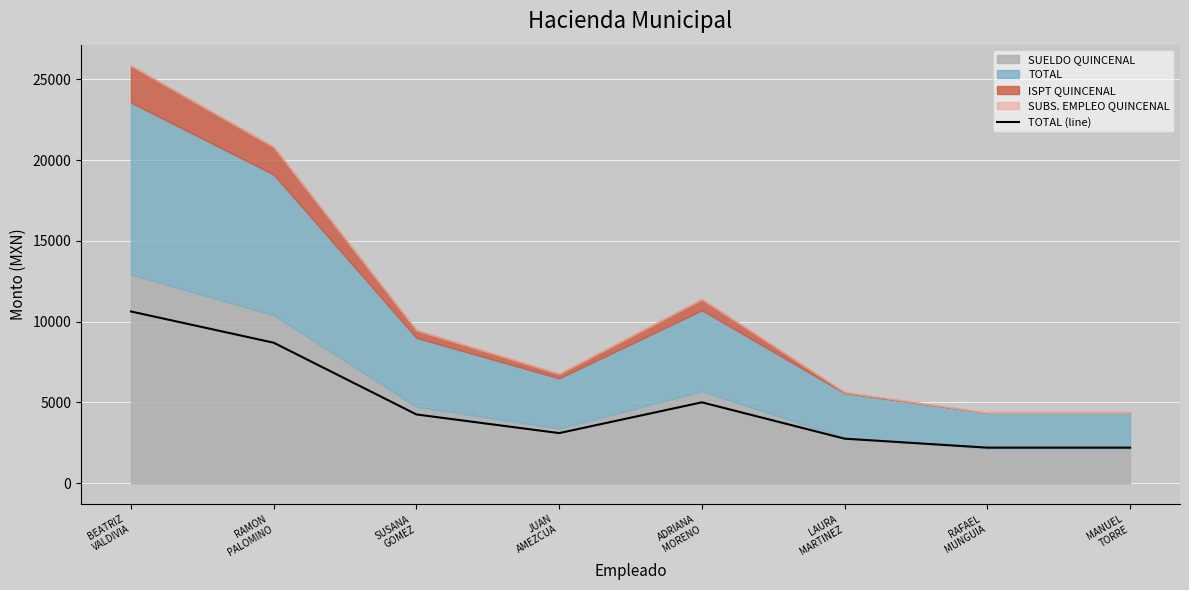

Reading left to right, list all the values displayed in this chart.

10635	8700	4260	3105	5010	2760	2205	2205